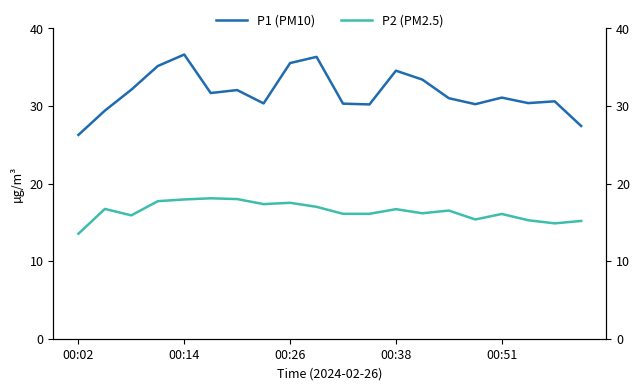

What are all the series names shown in the legend?

P1 (PM10), P2 (PM2.5)